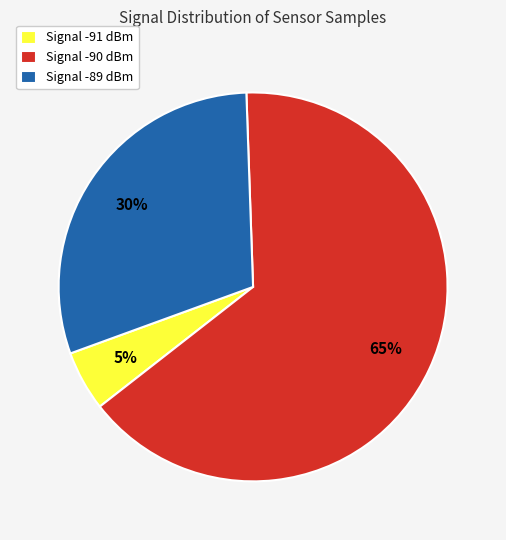

Is the sum of Signal -91 dBm and Signal -90 dBm greater than half?

Yes